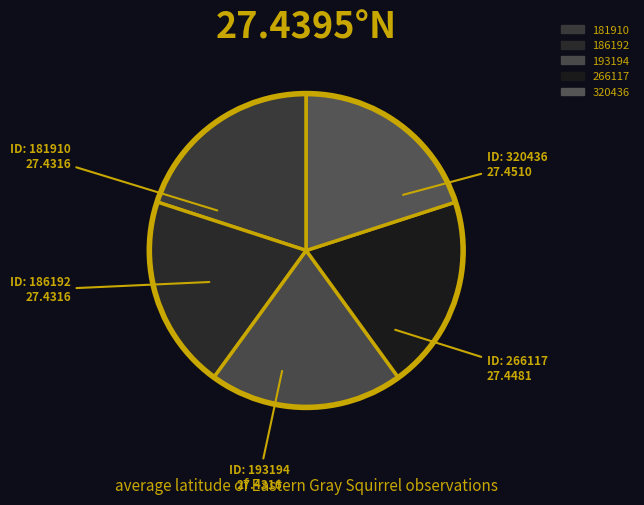

Is the sum of 186192 and 320436 greater than half?

No